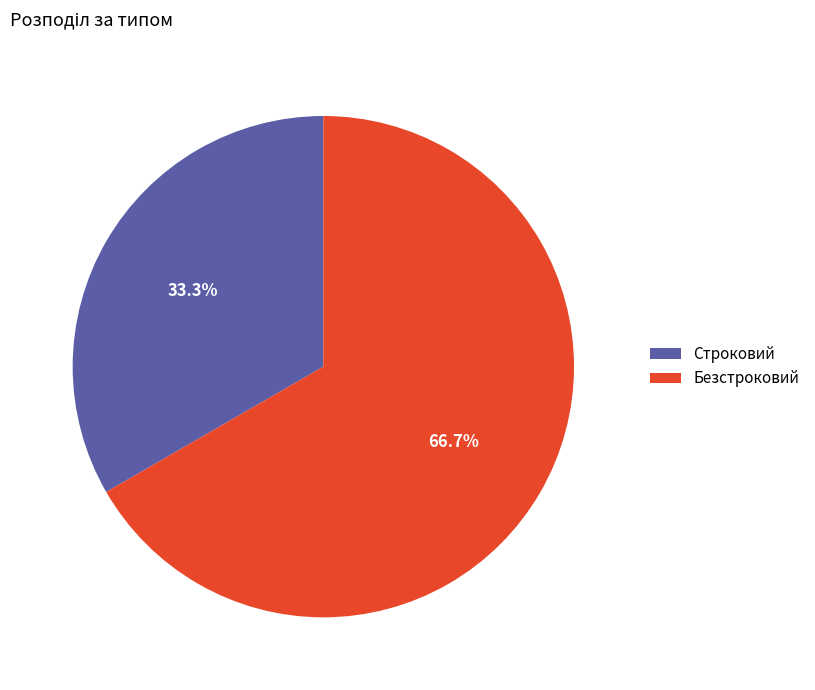

True or false: Строковий accounts for 33% of the total.

True